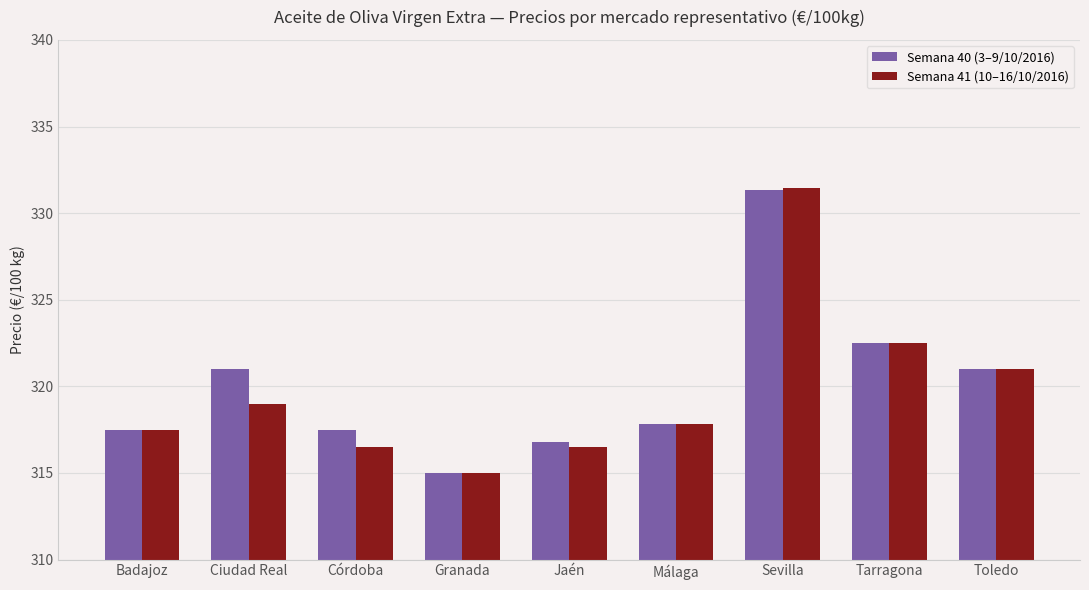

Where does the Semana 41 (10–16/10/2016) series first go above 317?

Badajoz